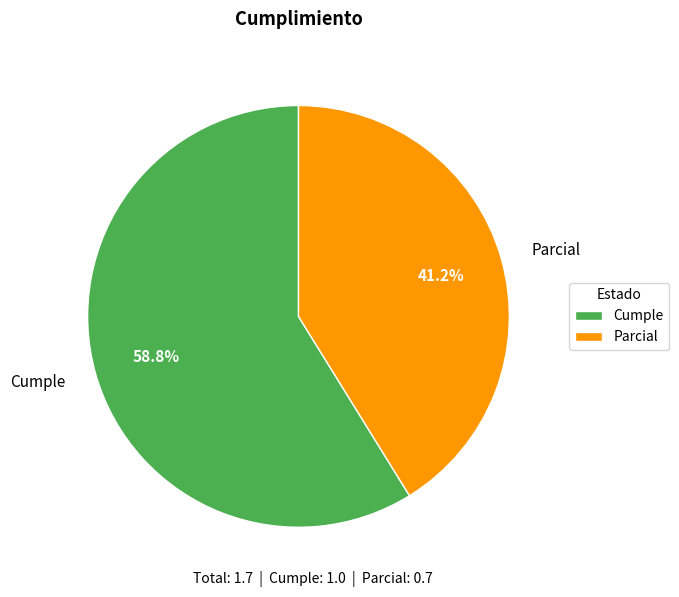

Between Cumple and Parcial, which is larger?

Cumple